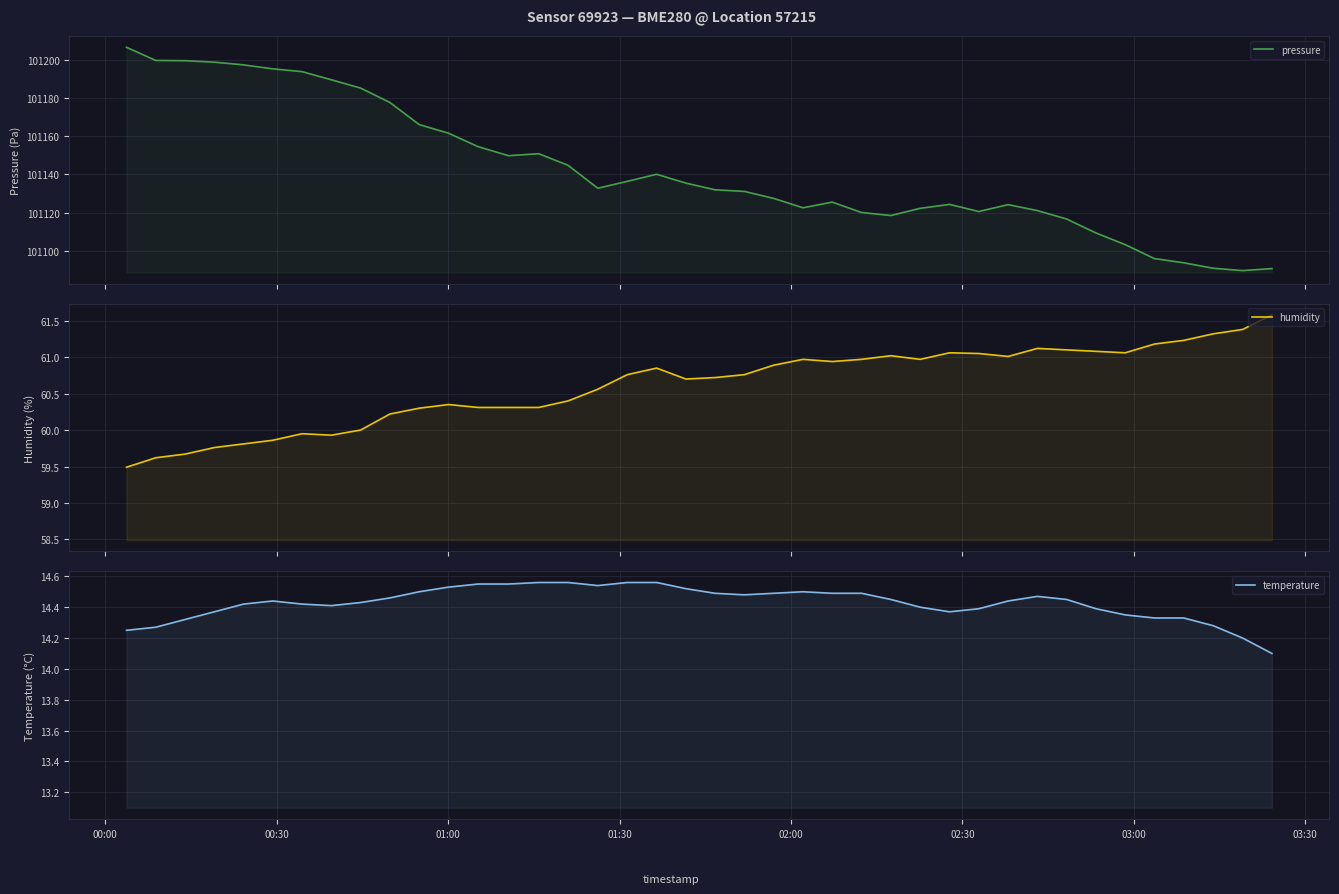

The pressure series shows 55940.0 at 39. True or false?

False